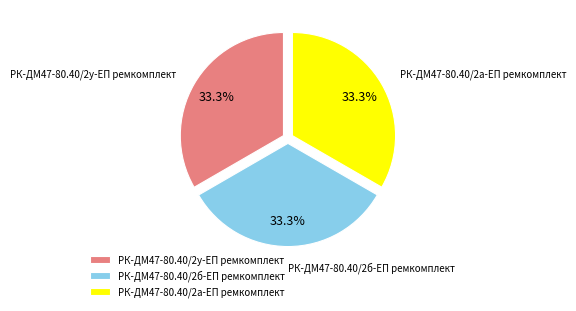

To the nearest percent, what is the combined percentage of РК-ДМ47-80.40/2у-ЕП ремкомплект and РК-ДМ47-80.40/2а-ЕП ремкомплект?

67%